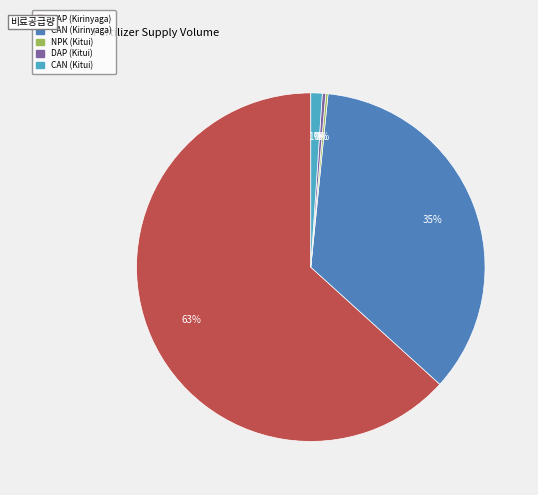

Does DAP (Kitui) account for over 50% of the chart?

No